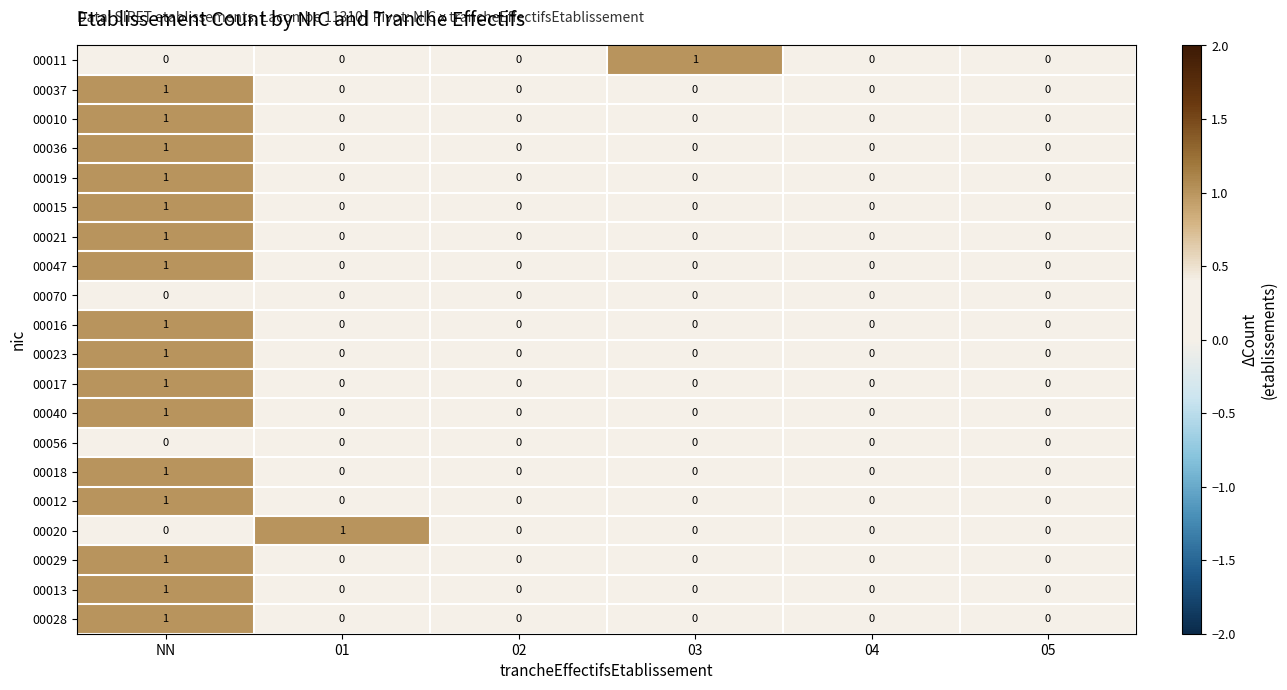

At which category is the sum across all series the highest?

NN